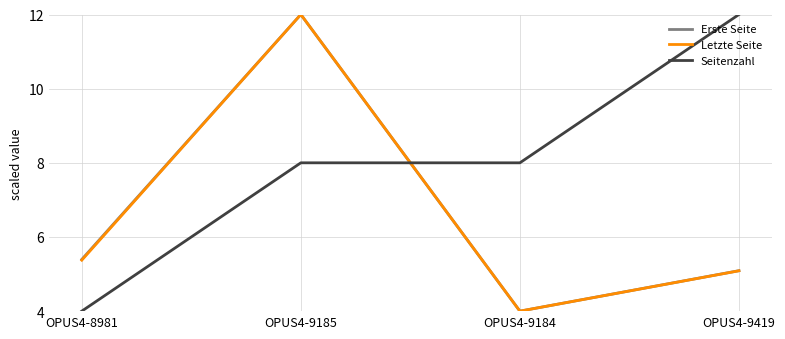

What is the difference between the Erste Seite values at OPUS4-8981 and OPUS4-9185?

6.6